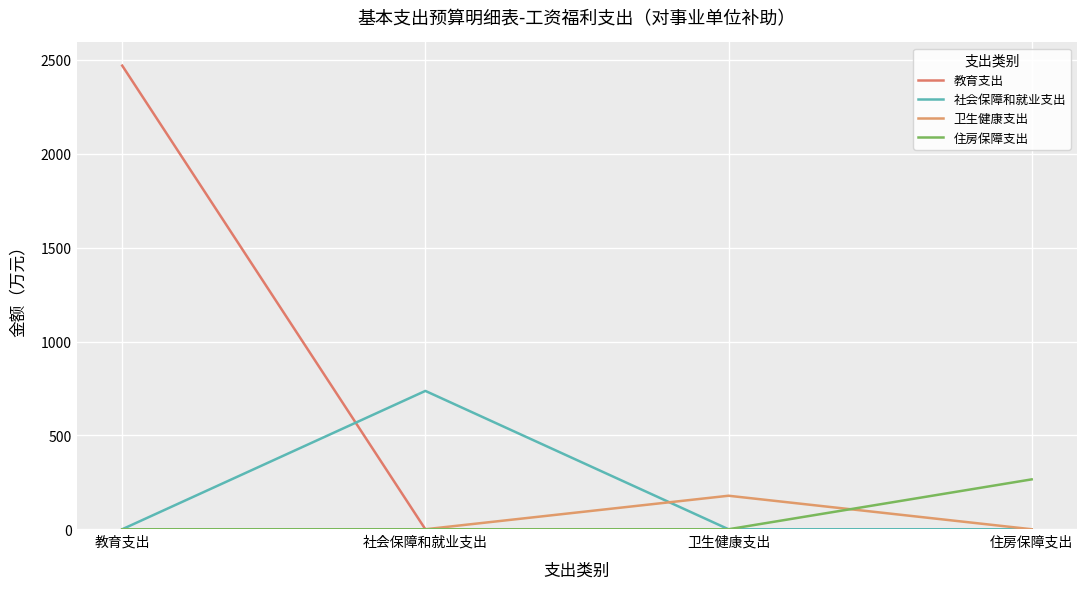

Rank the series at 住房保障支出 from lowest to highest value.

教育支出, 社会保障和就业支出, 卫生健康支出, 住房保障支出